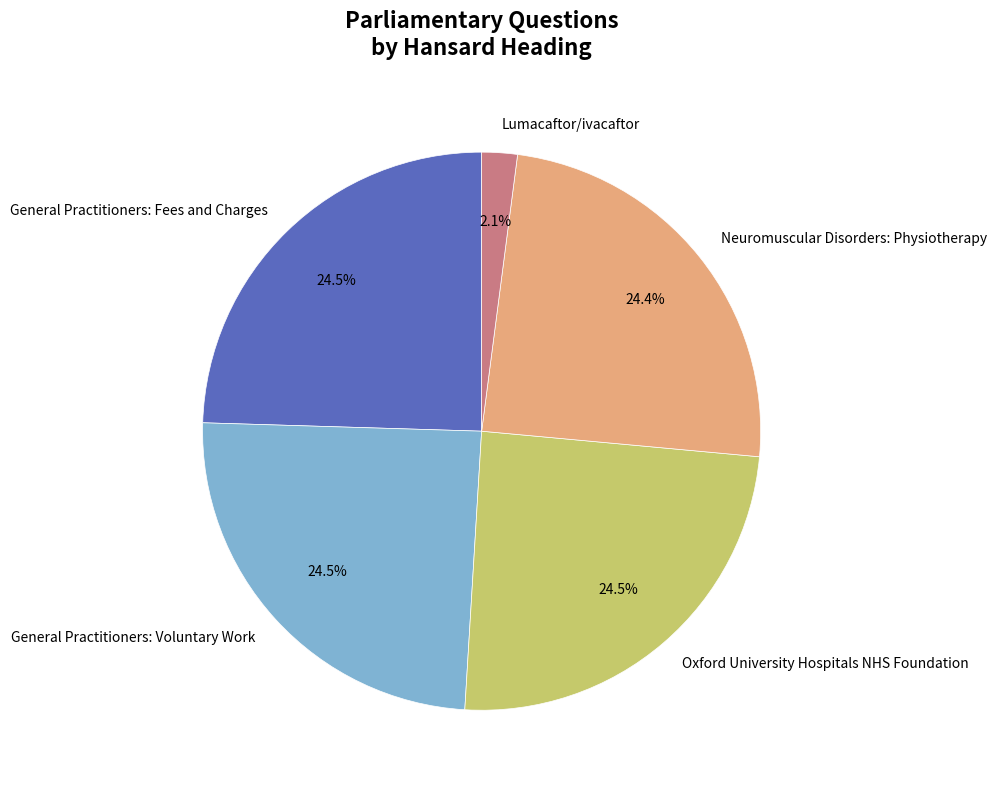

Which category has the smallest portion of the pie?

Lumacaftor/ivacaftor